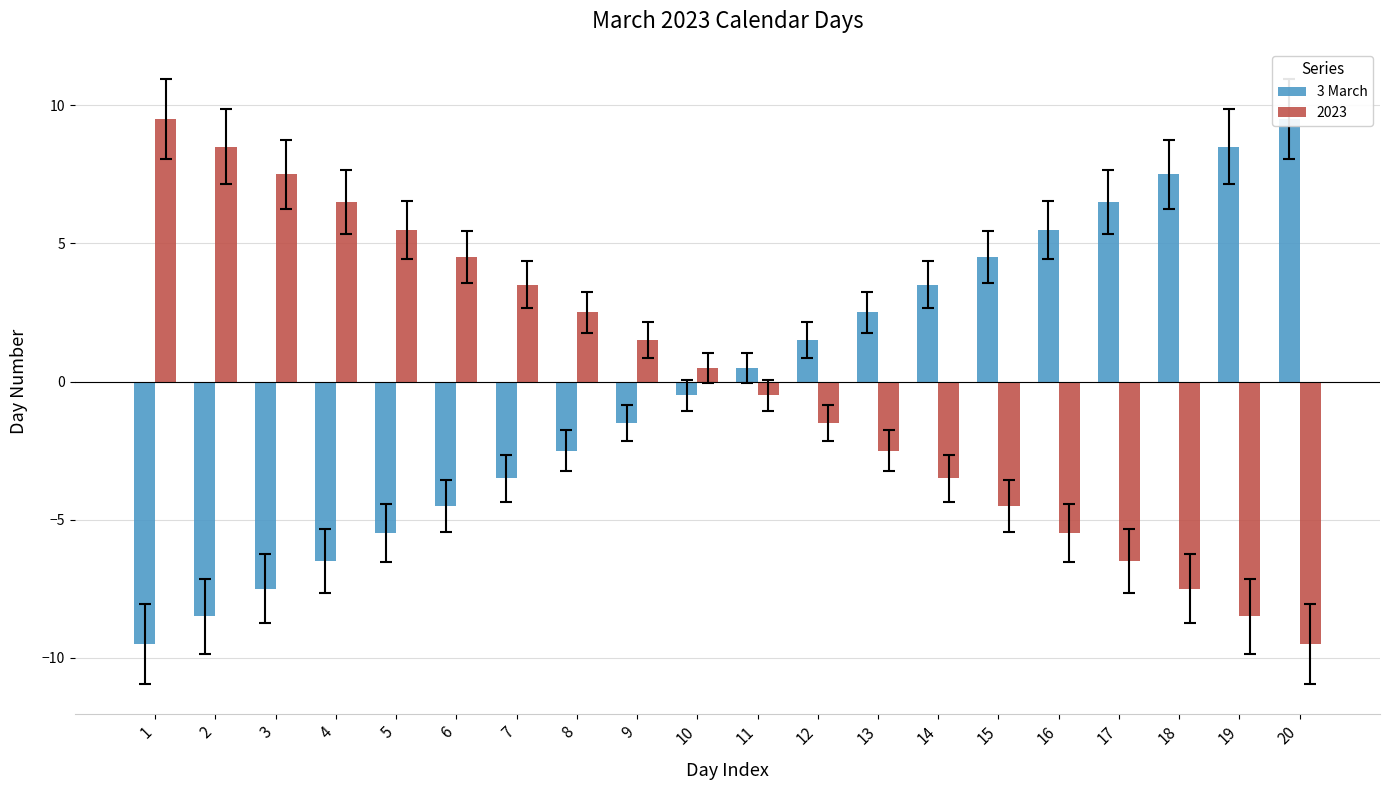

What is the approximate value at 8?

-2.5